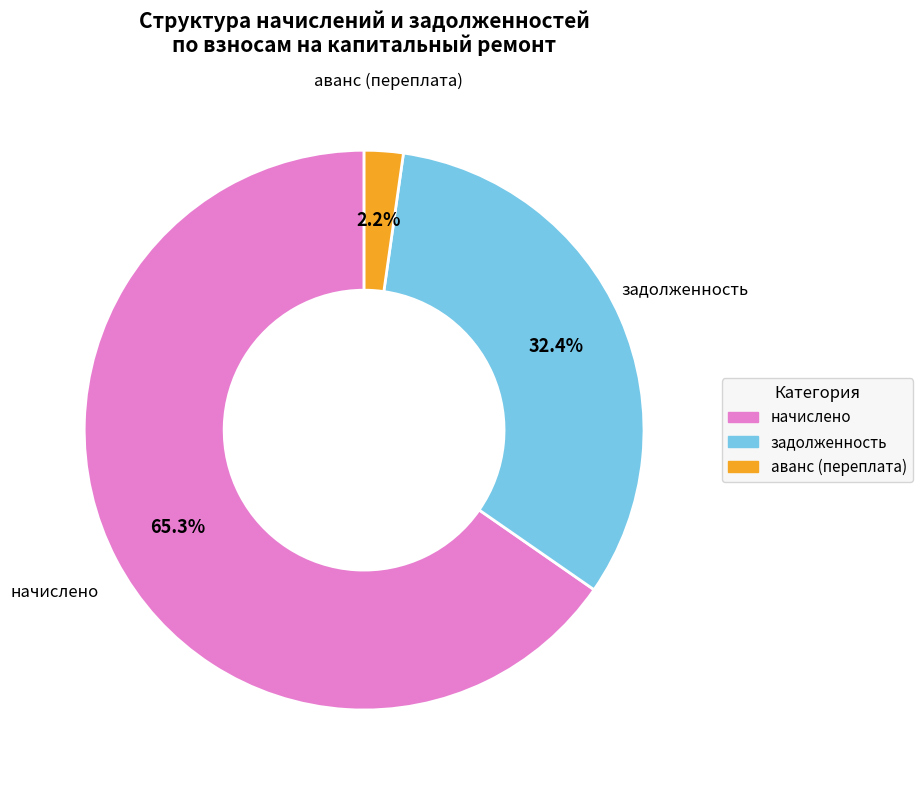

Is there a majority slice in this chart?

Yes